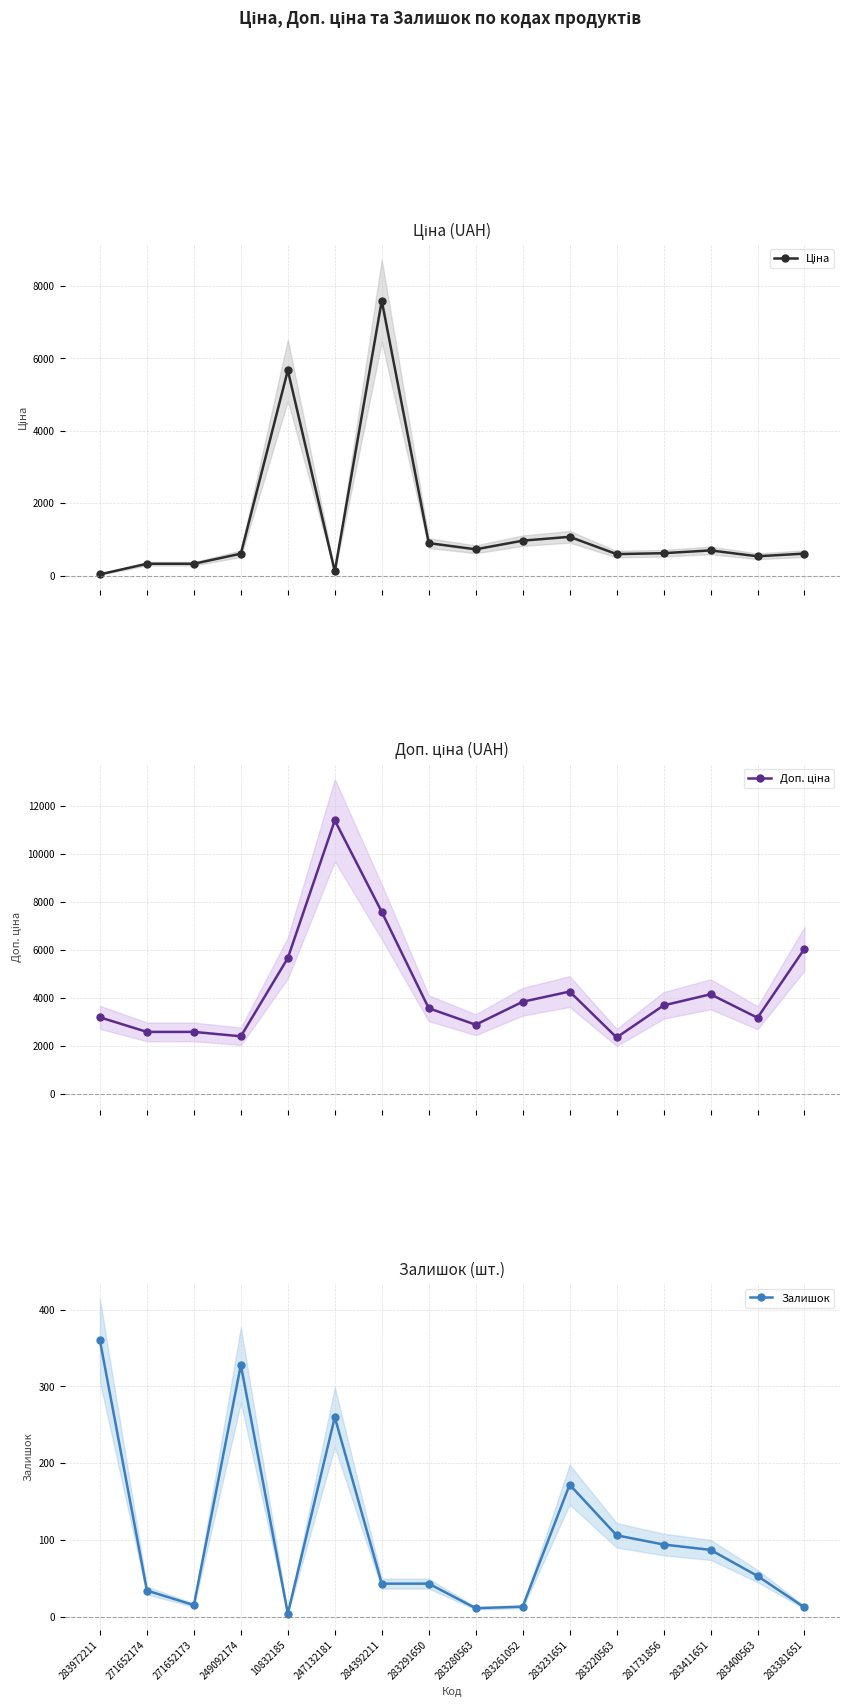

What is the label of the 8th point from the left?

283291650